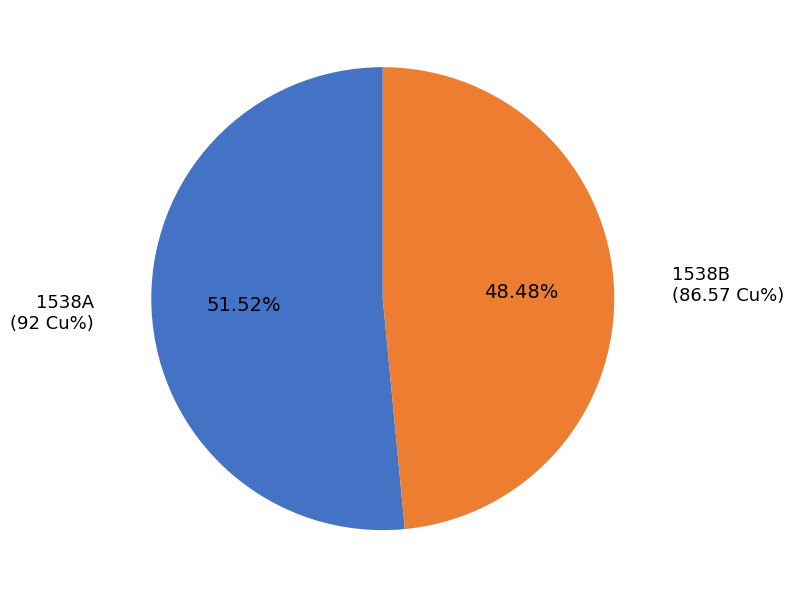

Between 1538B and 1538A, which is larger?

1538A